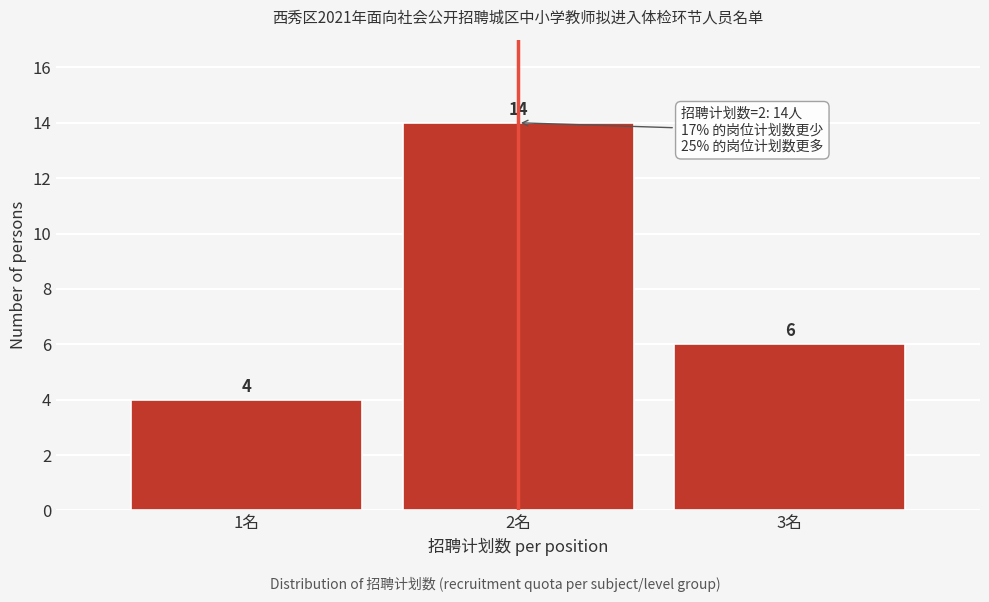

Reading left to right, extract all data points from this chart.

4	14	6